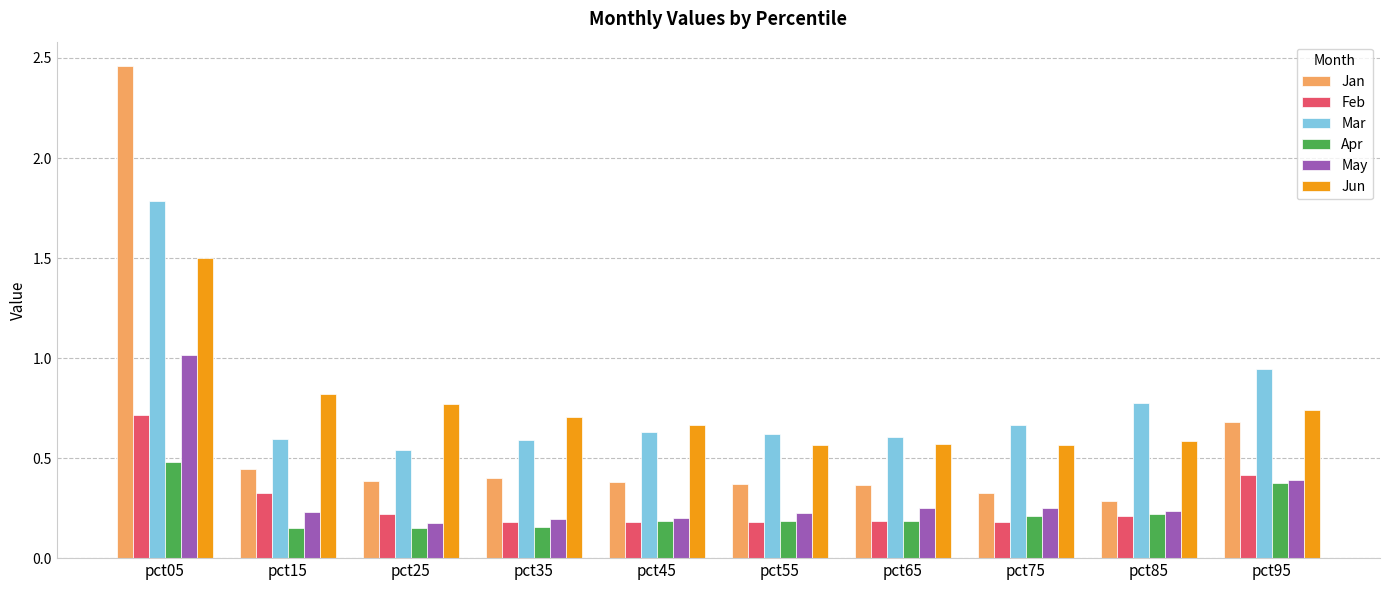

True or false: Mar has a value of 1.0 at pct45.

False